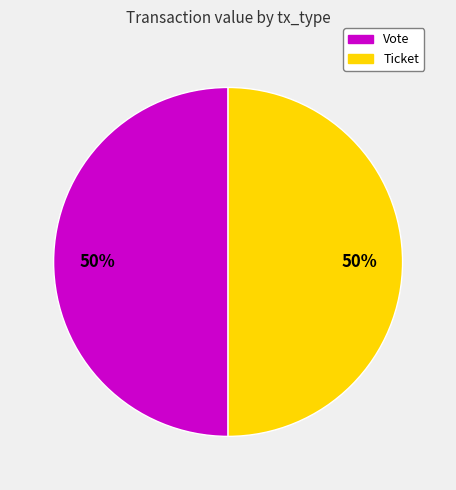

True or false: Vote accounts for 63% of the total.

False